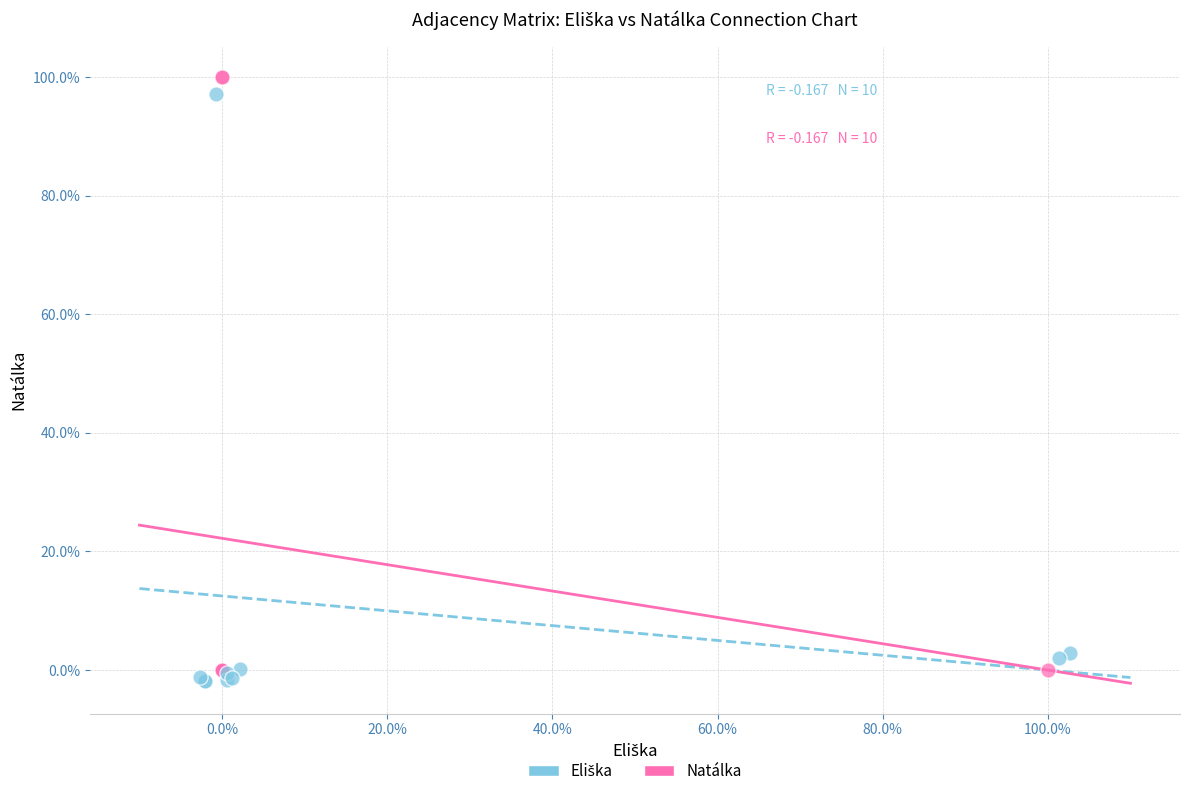

Which series reaches the maximum Y coordinate?

Natálka